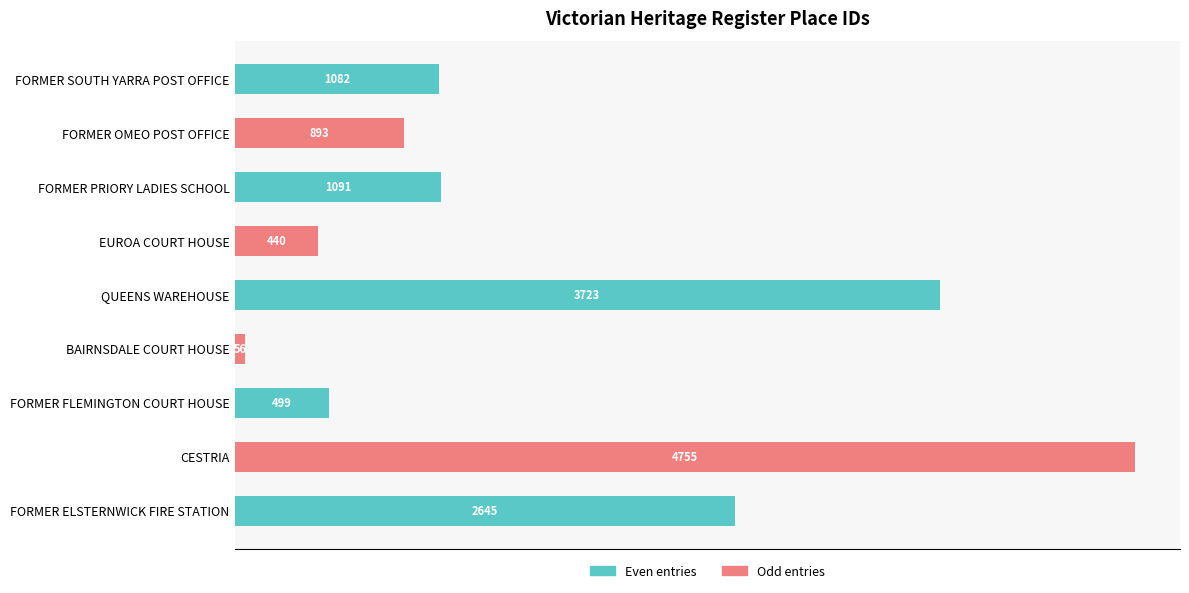

What is the difference between the second highest and minimum values?

3667